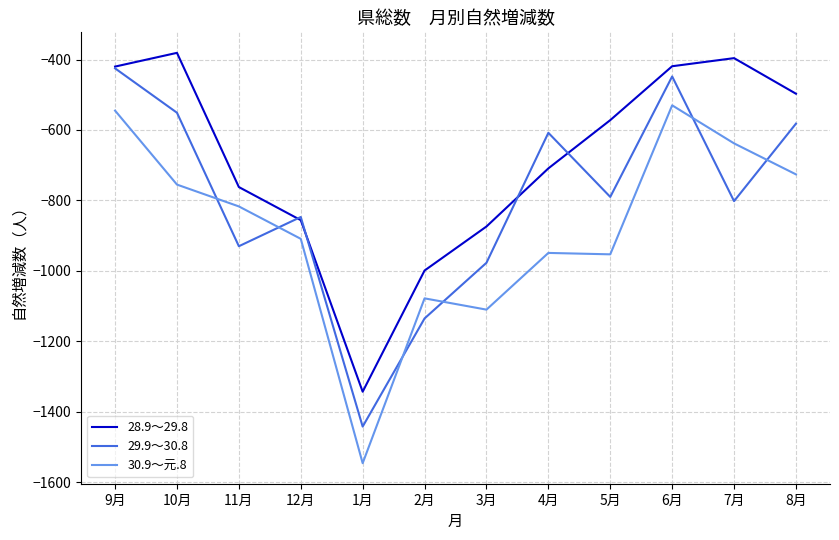

Between 1月 and 4月, which series saw the biggest shift?

29.9～30.8